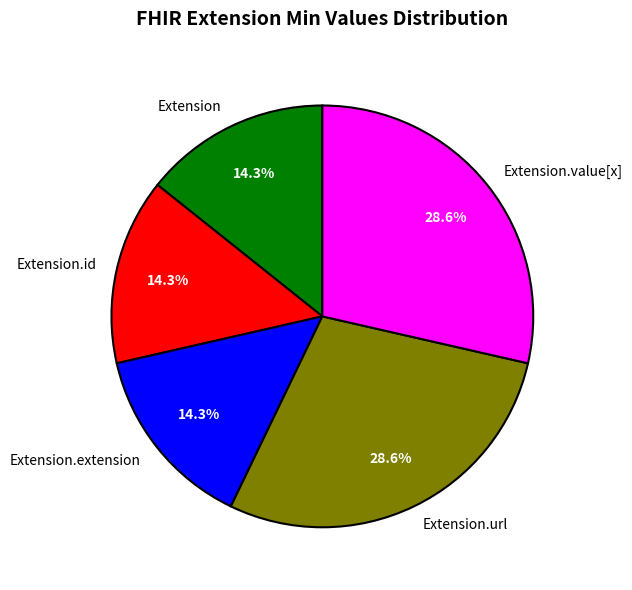

Is Extension.extension the majority of the pie?

No